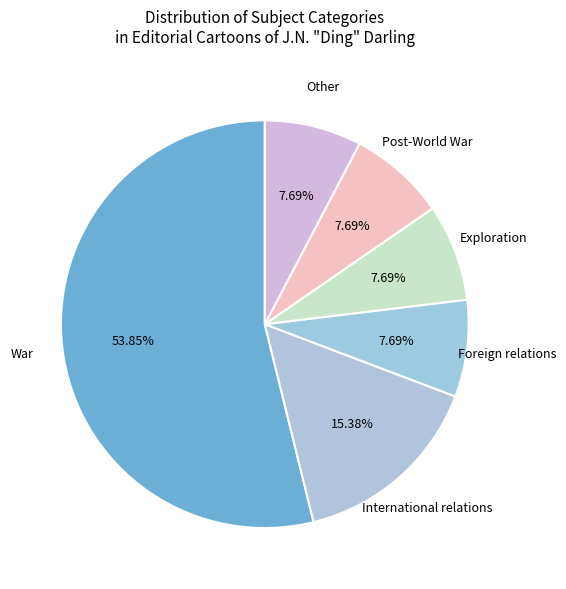

Count the number of slices in the pie.

6